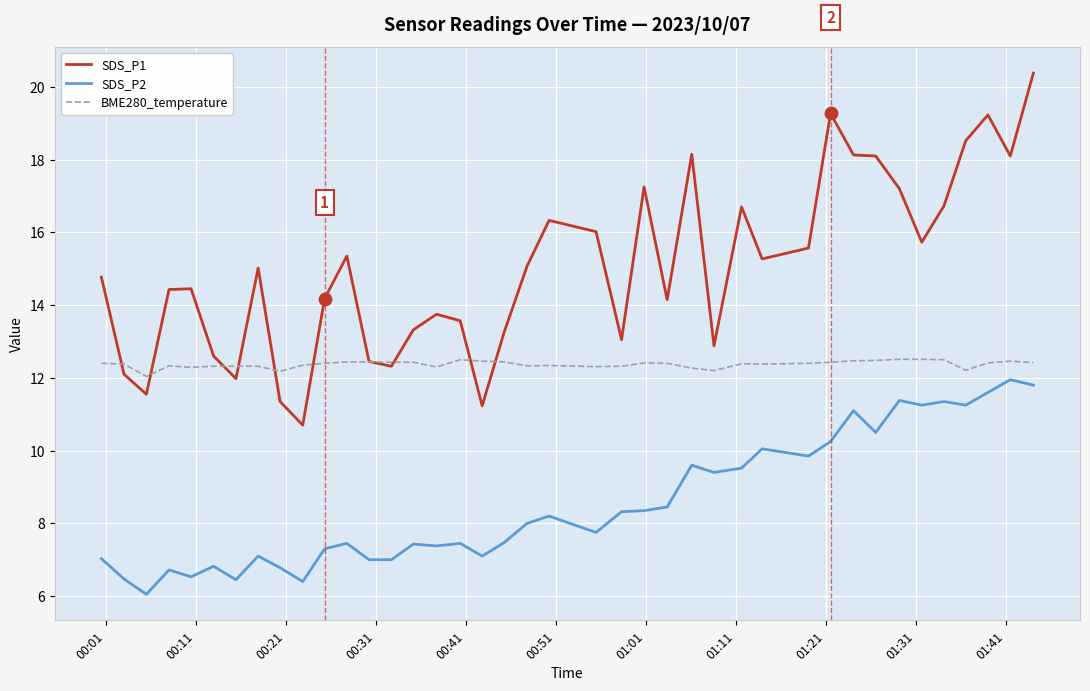

At how many categories does at least one series exceed 6?

40